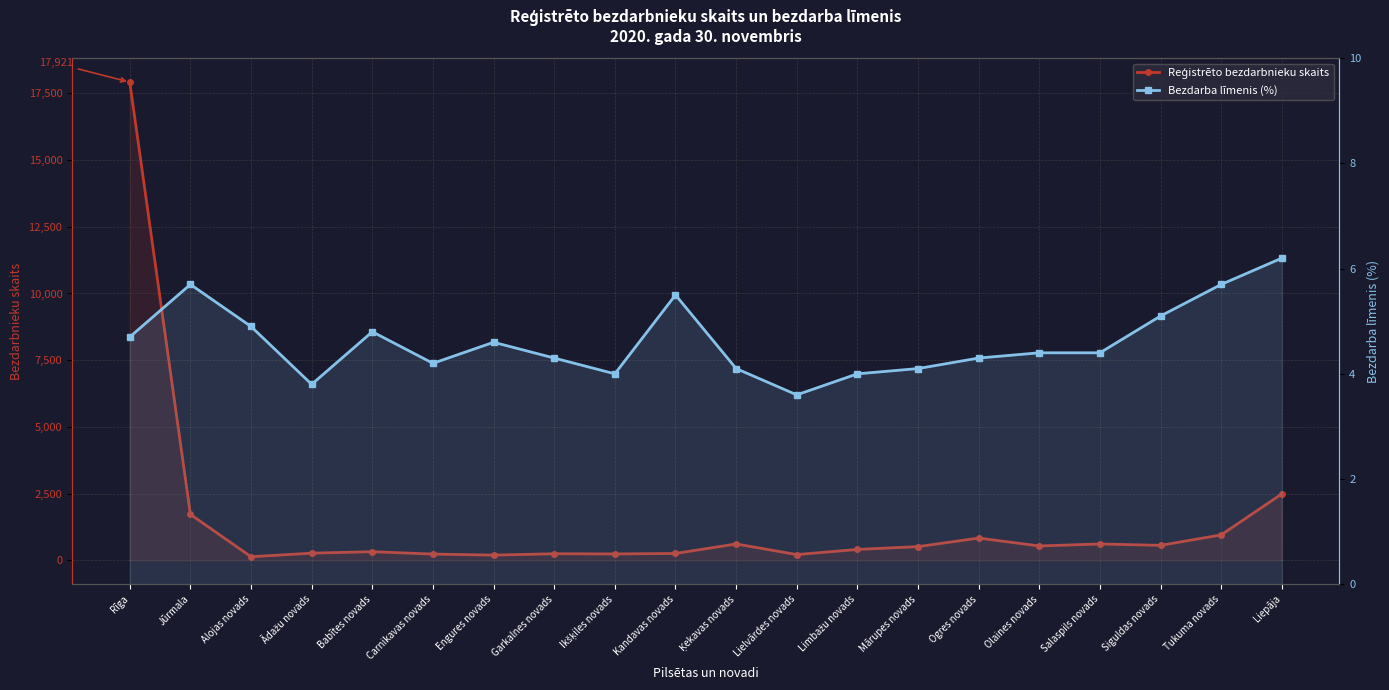

Is it true that Bezdarba līmenis (%) equals 4.3 at Ogres novads?

True